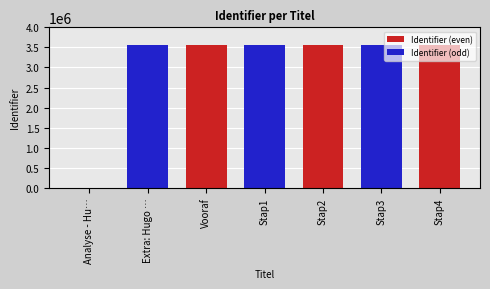

How many values exceed 3558573?

3